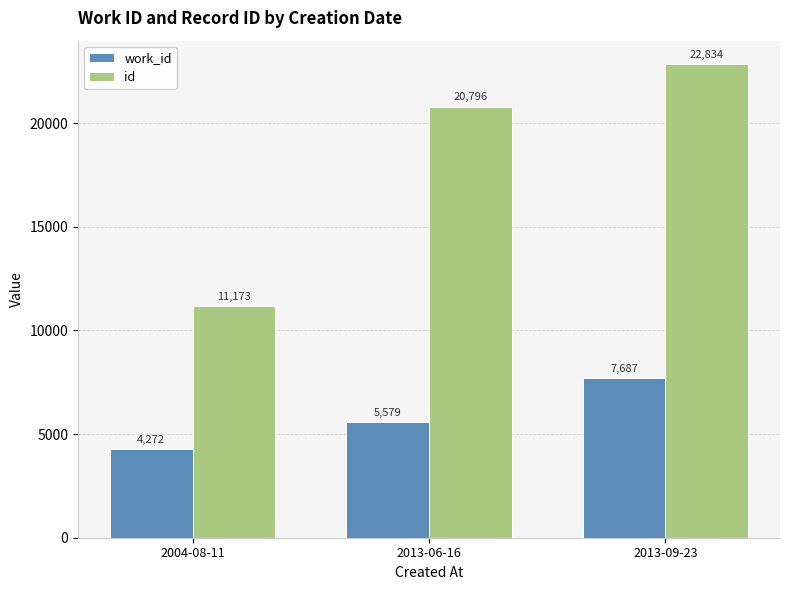

What is the label of the 1st bar from the left?

2004-08-11